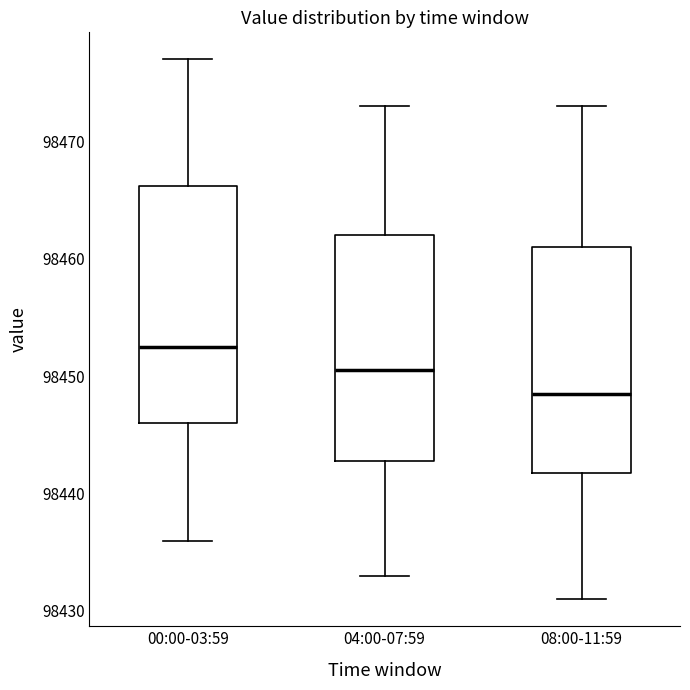

Which box's median line is the lowest?

08:00-11:59